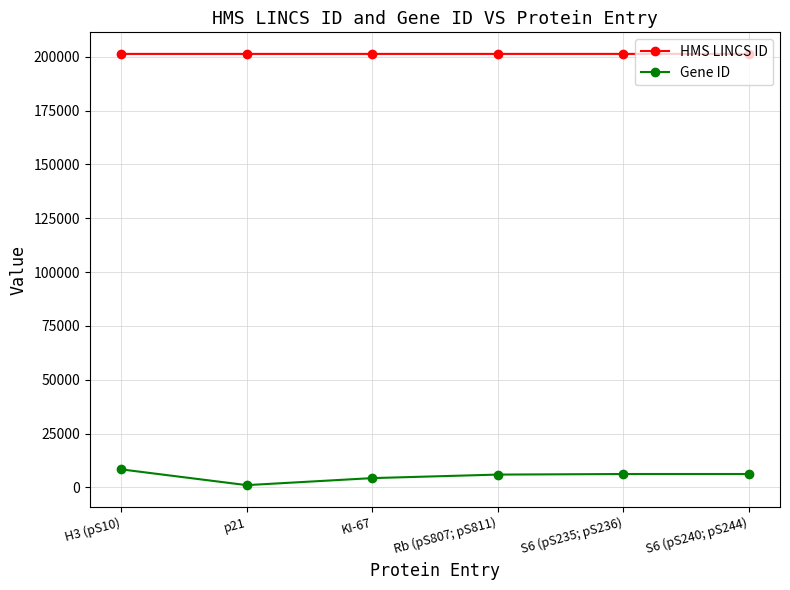

What is the label of the 1st point from the left?

H3 (pS10)